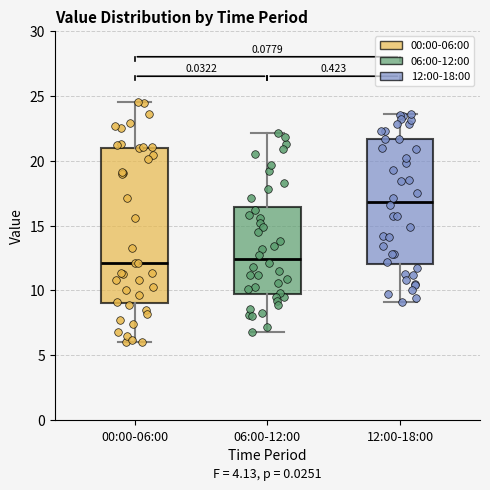

Where does the median line of the box for 12:00-18:00 sit on the y-axis? The values are not printed on the chart, so give them approximately, as read against the axis.

17.0